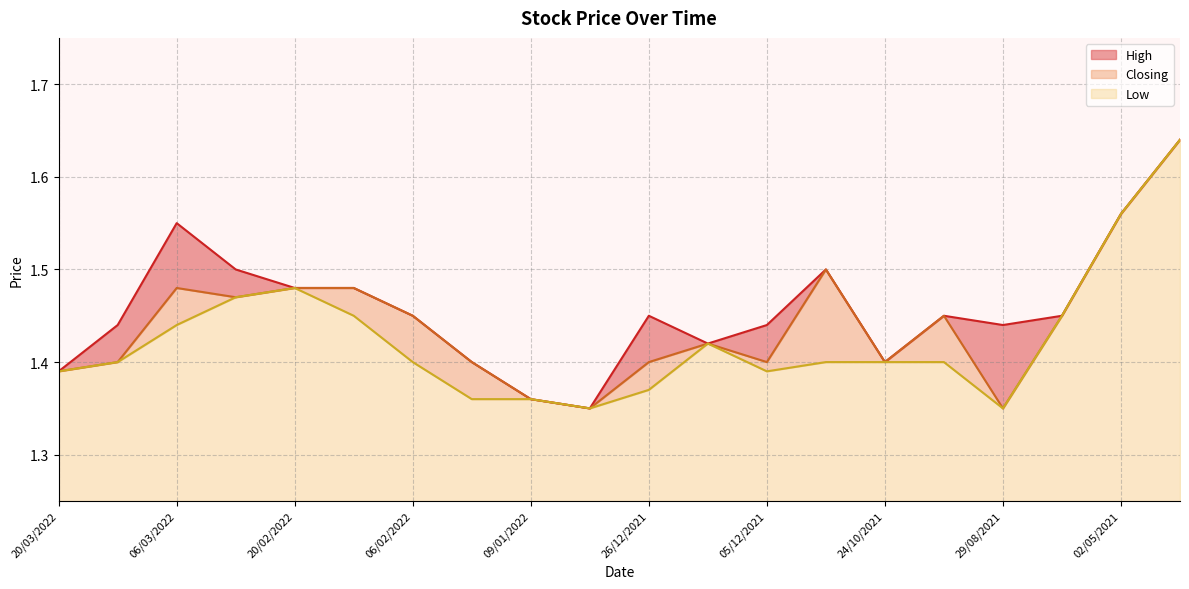

Which category has the lowest value across all series?

02/01/2022